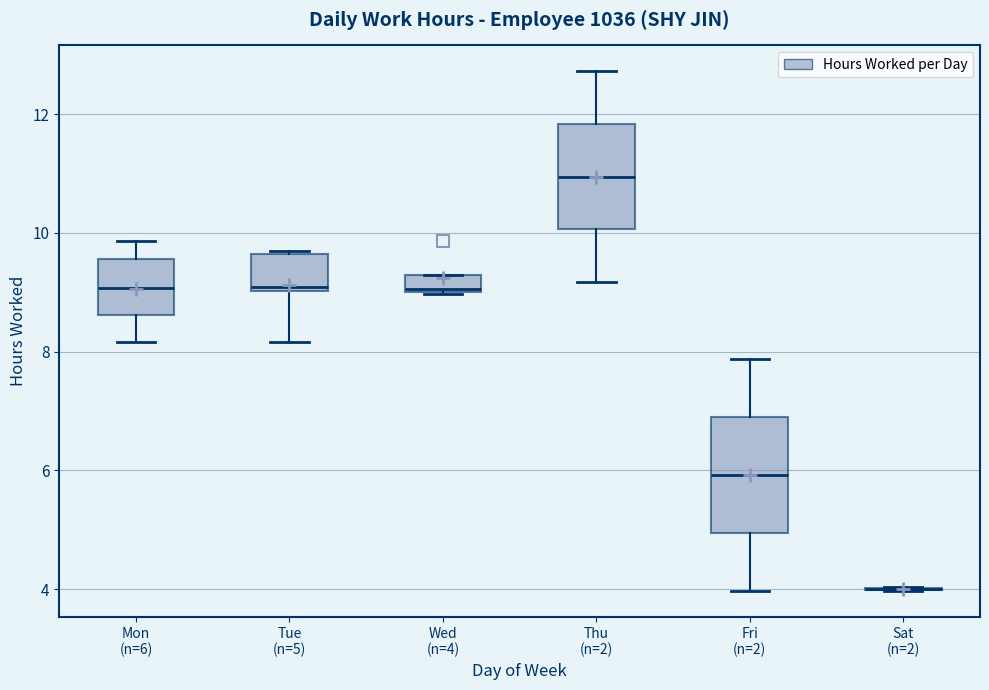

Where is the lower edge of the box for Wed (n=4) on the y-axis? The values are not printed on the chart, so give them approximately, as read against the axis.

9.0